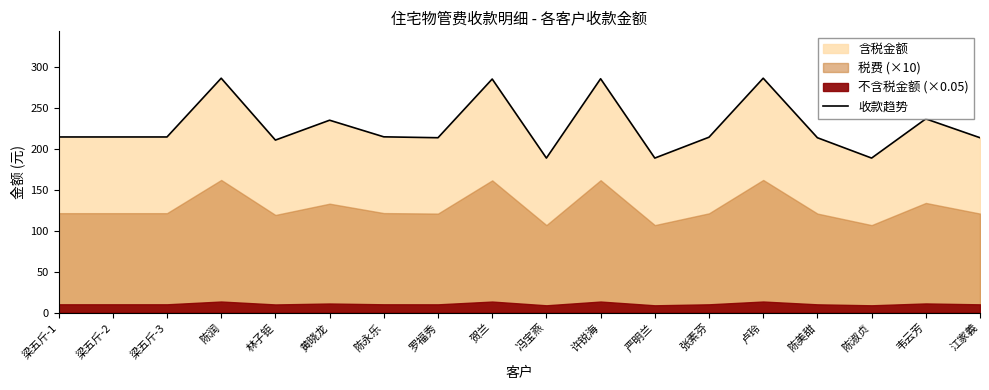

What position from the left is 韦云芳?

17